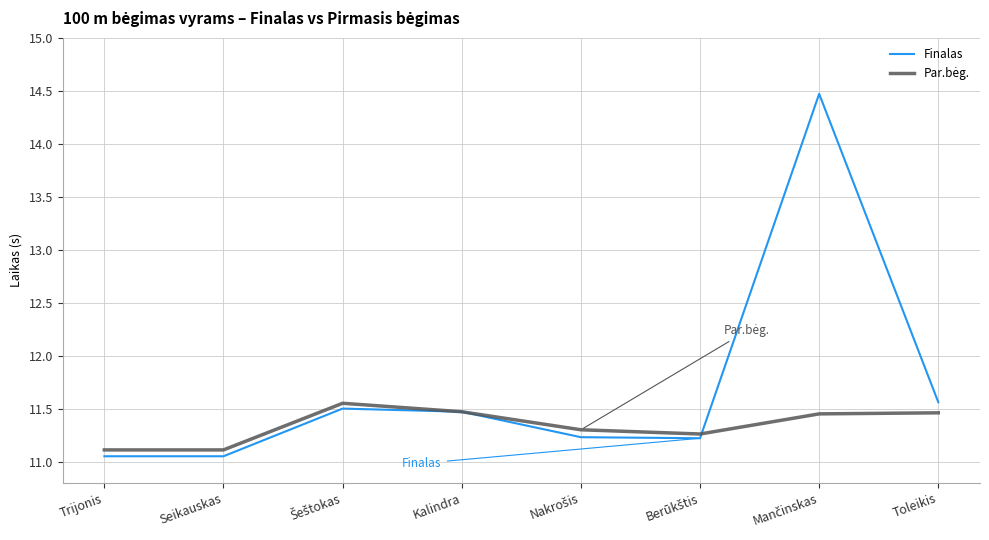

What is the greatest value displayed?

14.5